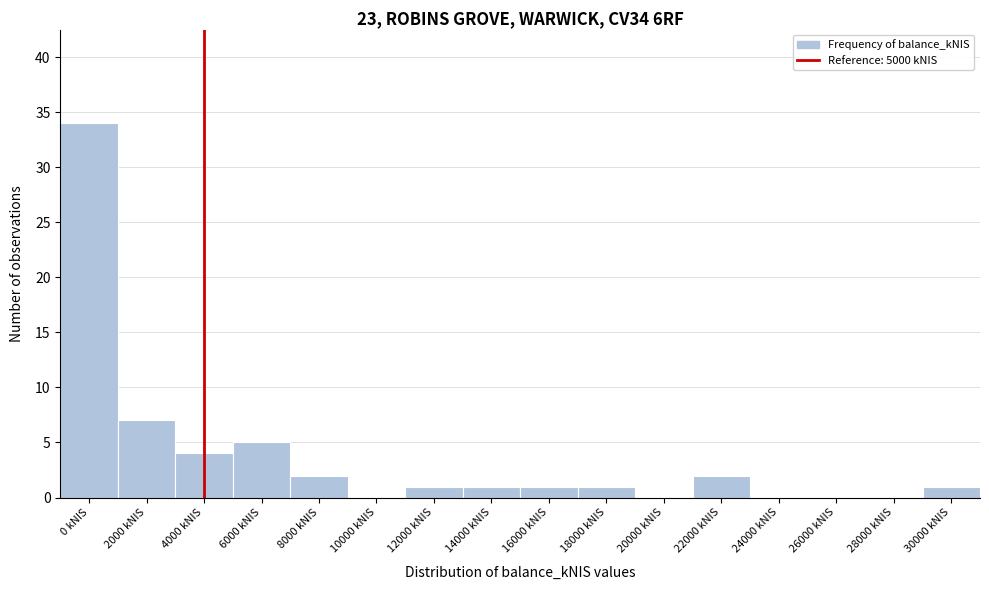

Reading left to right, list all the values displayed in this chart.

0 kNIS=34	2000 kNIS=7	4000 kNIS=4	6000 kNIS=5	8000 kNIS=2	10000 kNIS=0	12000 kNIS=1	14000 kNIS=1	16000 kNIS=1	18000 kNIS=1	20000 kNIS=0	22000 kNIS=2	24000 kNIS=0	26000 kNIS=0	28000 kNIS=0	30000 kNIS=1